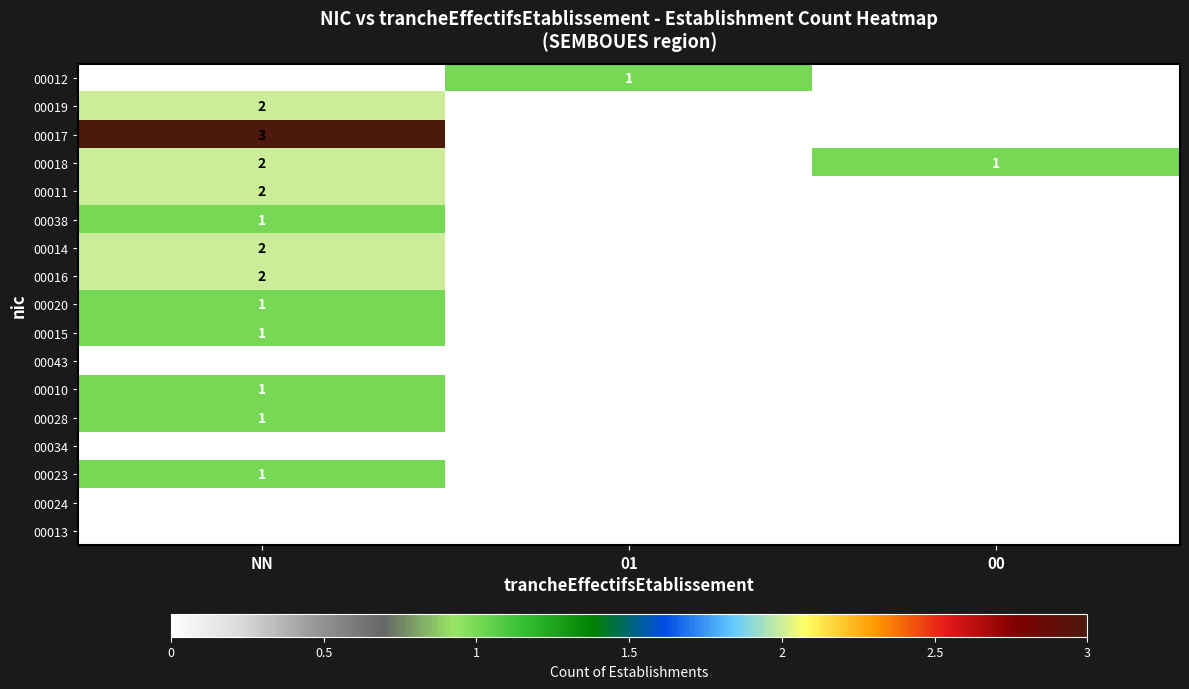

What is the total value across all series at NN?

19